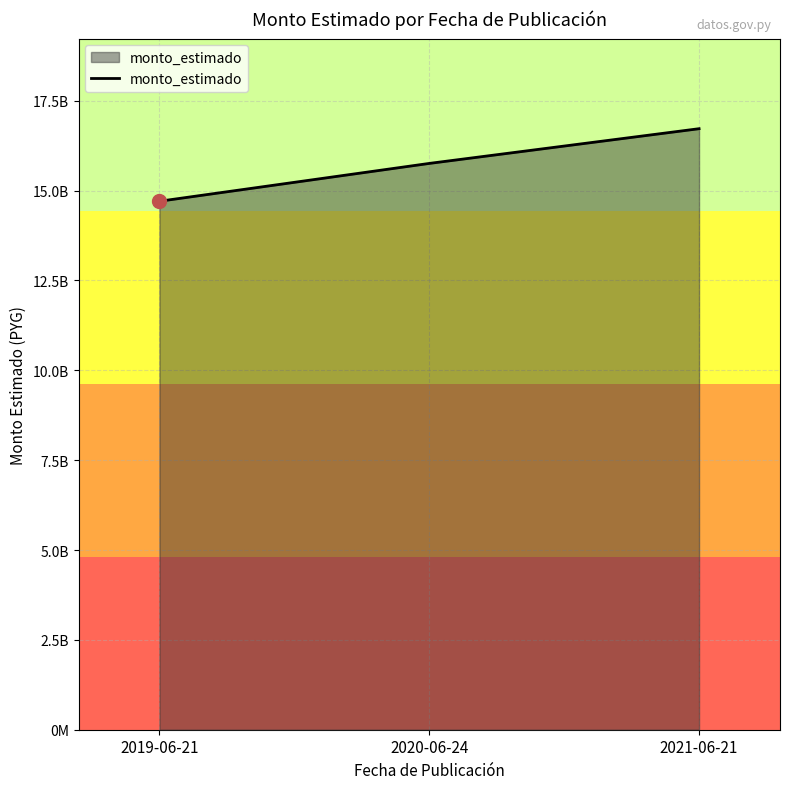

What is the ratio of the value at 2021-06-21 to the value at 2019-06-21?

1.1